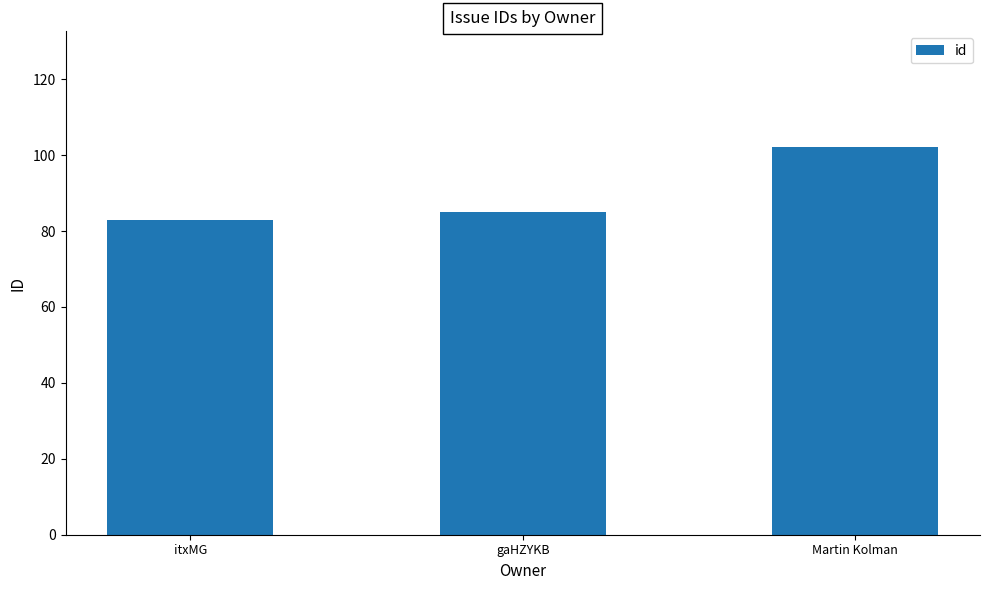

What is the change in value from gaHZYKB to Martin Kolman?

+17